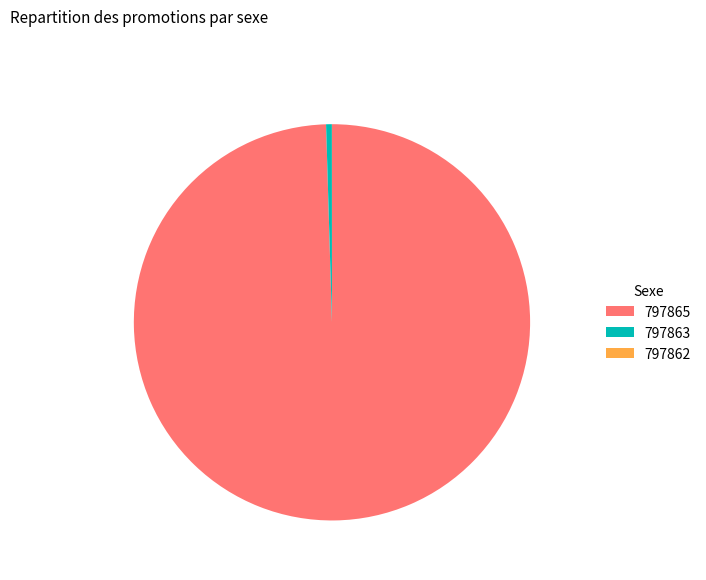

True or false: 797863 accounts for 0% of the total.

True